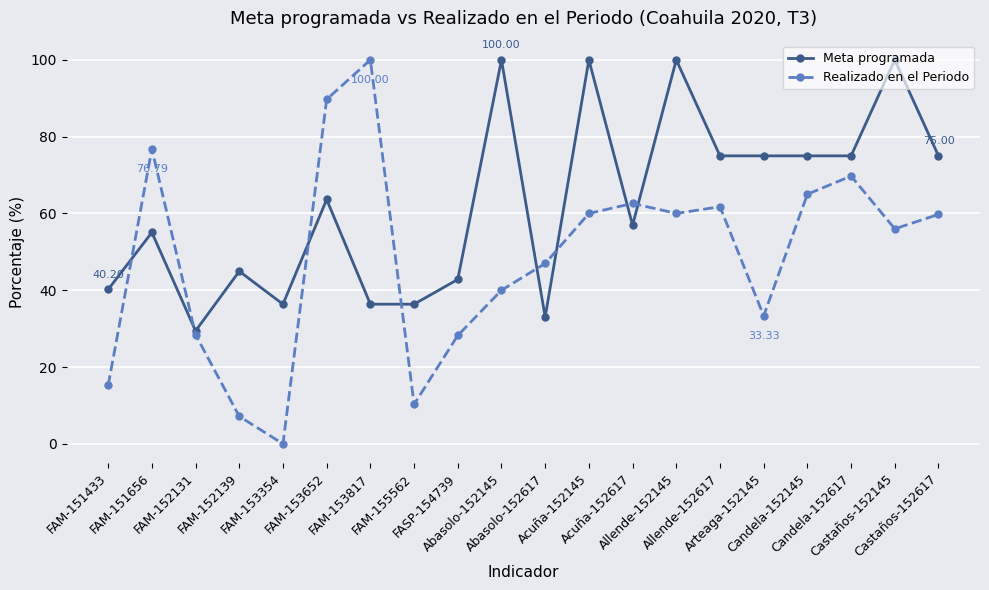

Rank the series by their average value, from highest to lowest.

Meta programada, Realizado en el Periodo